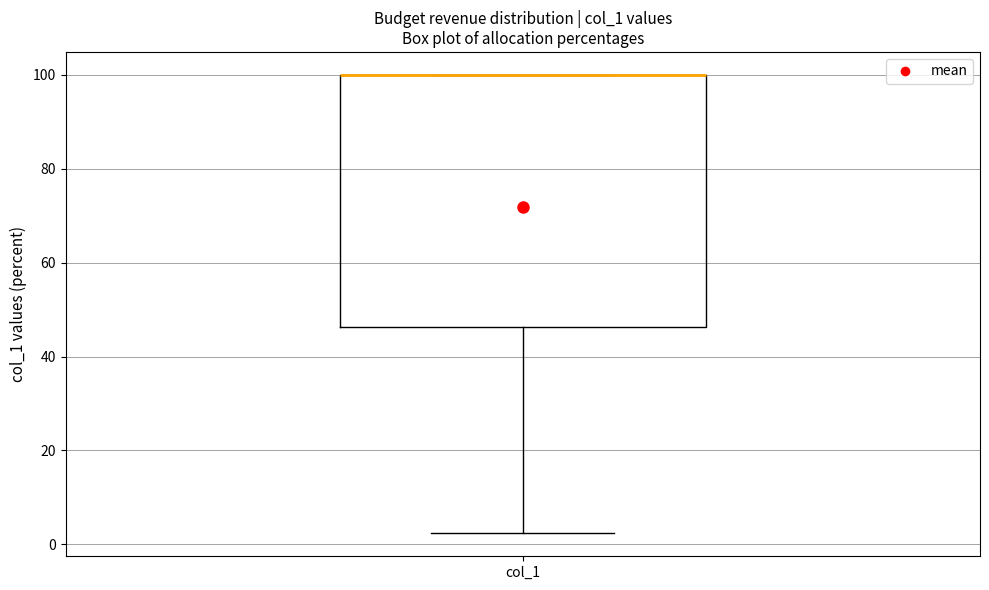

Read this box plot against the y-axis: the position of the median line, the range covered by the box, and the ends of both whiskers. The values are not printed on the chart, so give them approximately, as read against the axis.

median 100 (drawn on the box's upper edge), box 46 to 100, whiskers 2 to 100